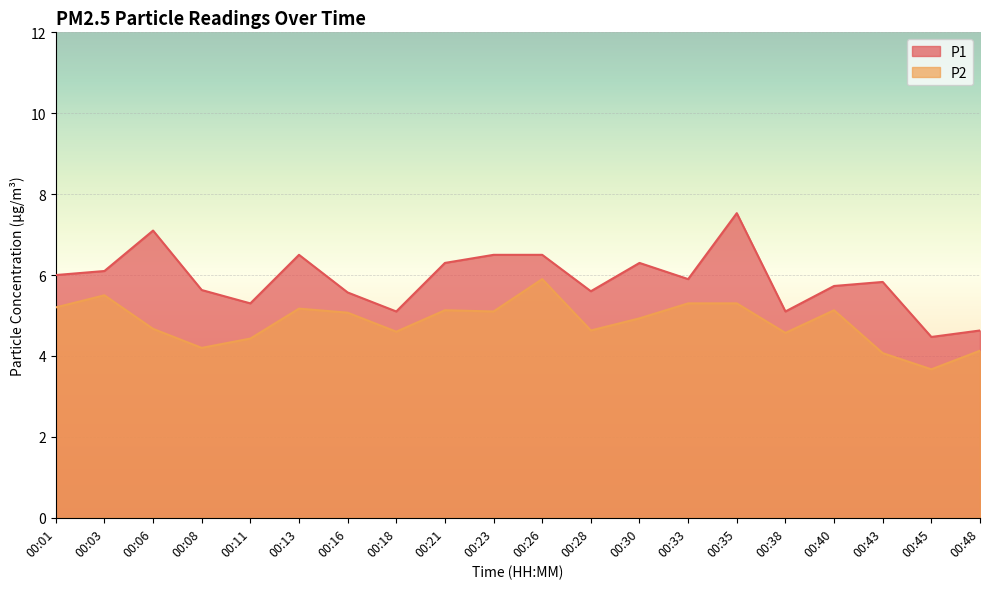

True or false: P2 has more than 2 points higher than both neighbors.

True